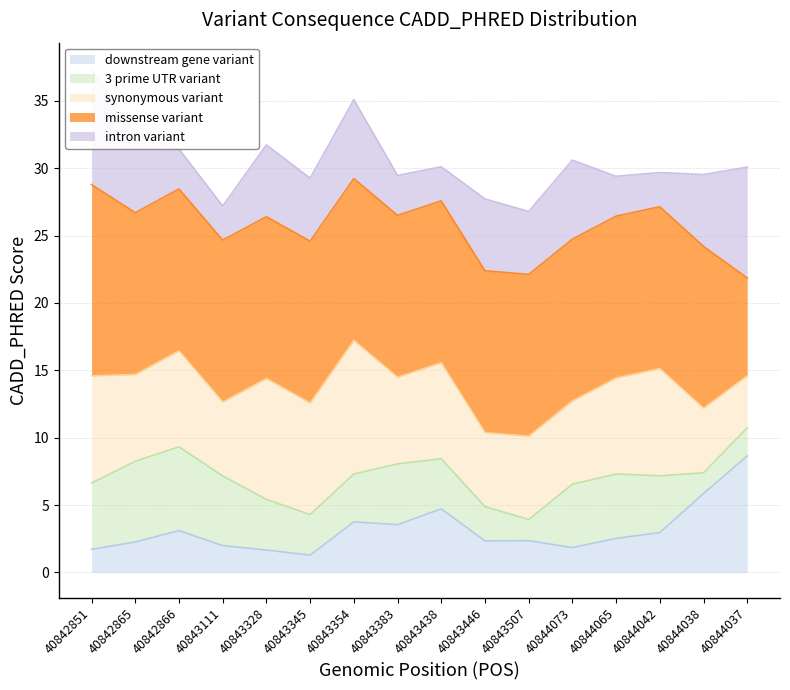

Is it true that downstream gene variant equals 2.3 at 40843446?

True